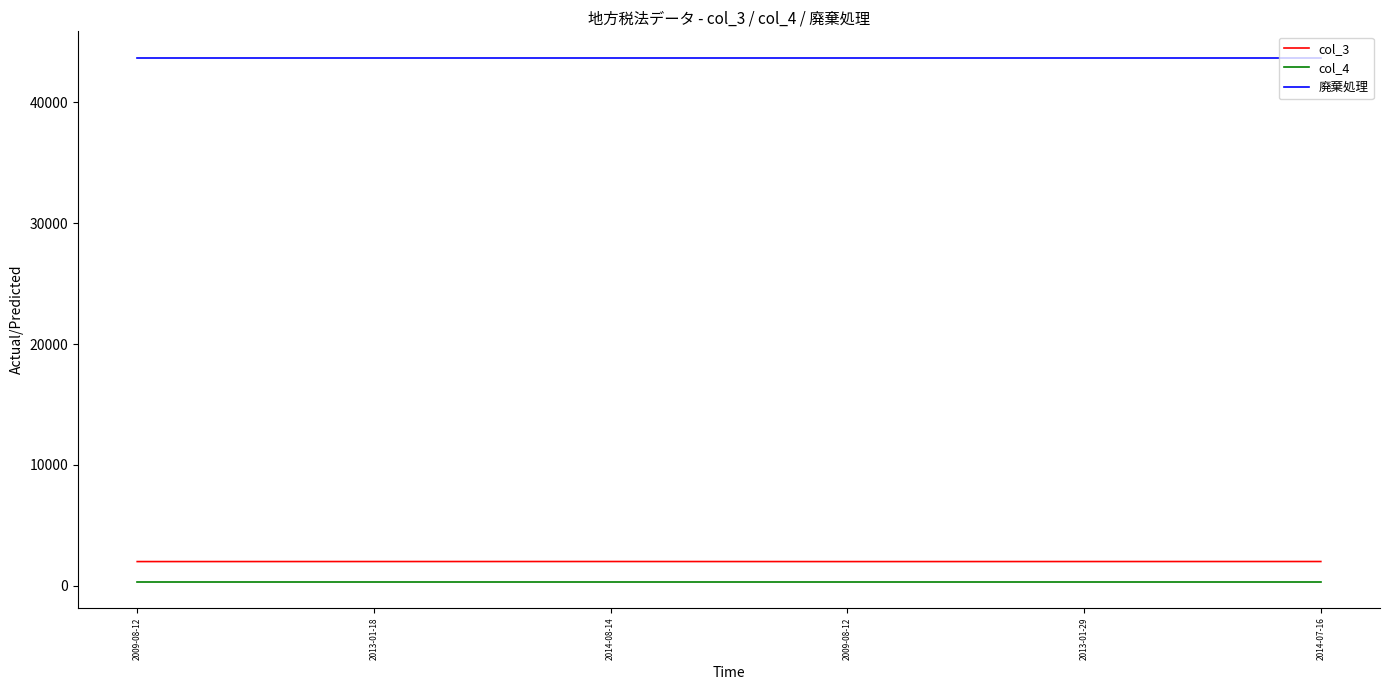

What is the label of the 5th point from the left?

2013-01-29